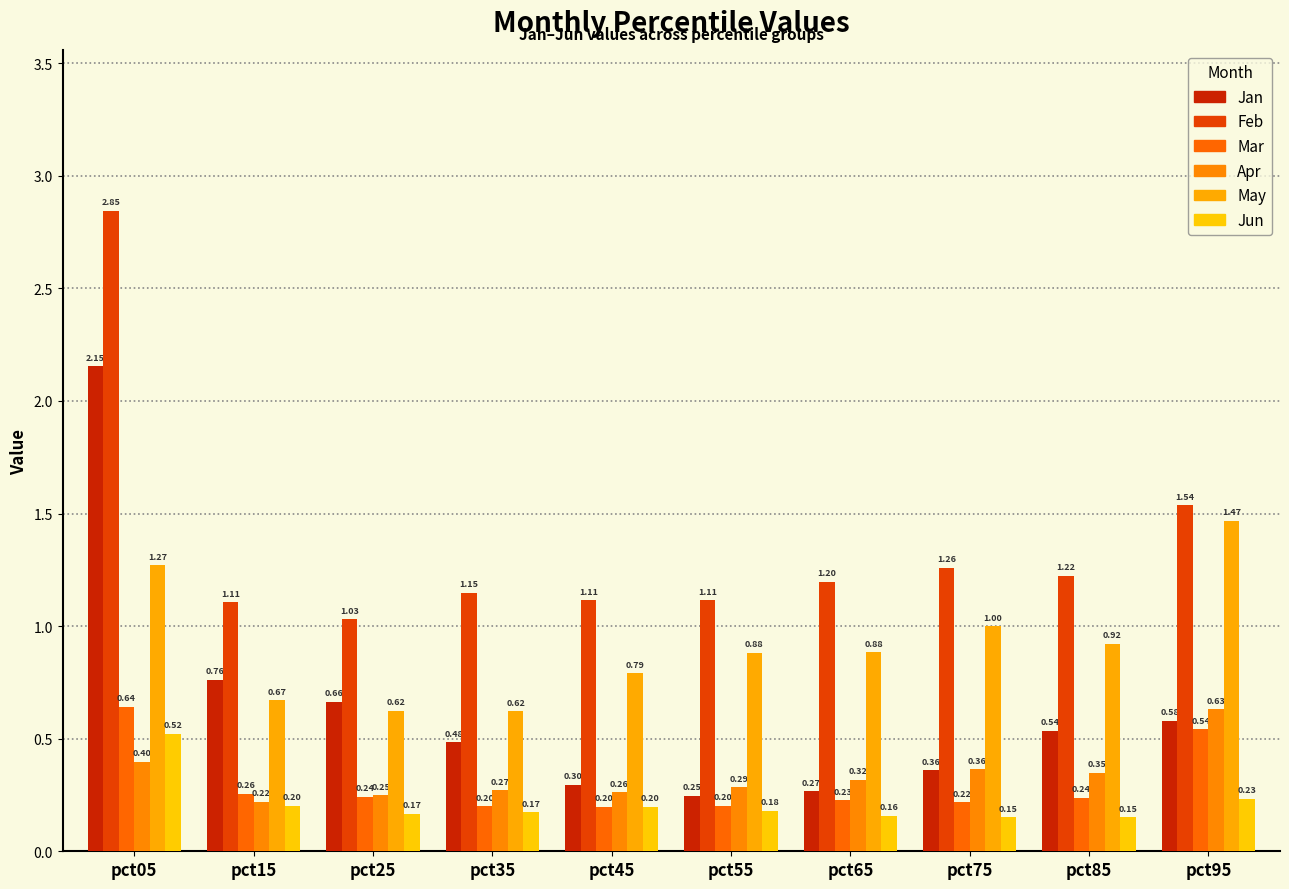

Reading left to right, what are all the values shown in this chart?

Jan: 2.2	0.8	0.7	0.5	0.3	0.2	0.3	0.4	0.5	0.6
Feb: 2.8	1.1	1.0	1.1	1.1	1.1	1.2	1.3	1.2	1.5
Mar: 0.6	0.3	0.2	0.2	0.2	0.2	0.2	0.2	0.2	0.5
Apr: 0.4	0.2	0.2	0.3	0.3	0.3	0.3	0.4	0.3	0.6
May: 1.3	0.7	0.6	0.6	0.8	0.9	0.9	1.0	0.9	1.5
Jun: 0.5	0.2	0.2	0.2	0.2	0.2	0.2	0.2	0.2	0.2